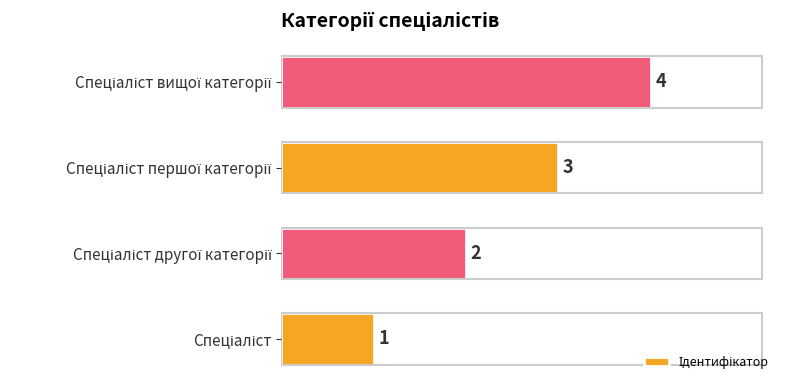

Count the values in the range 2 to 4.

3